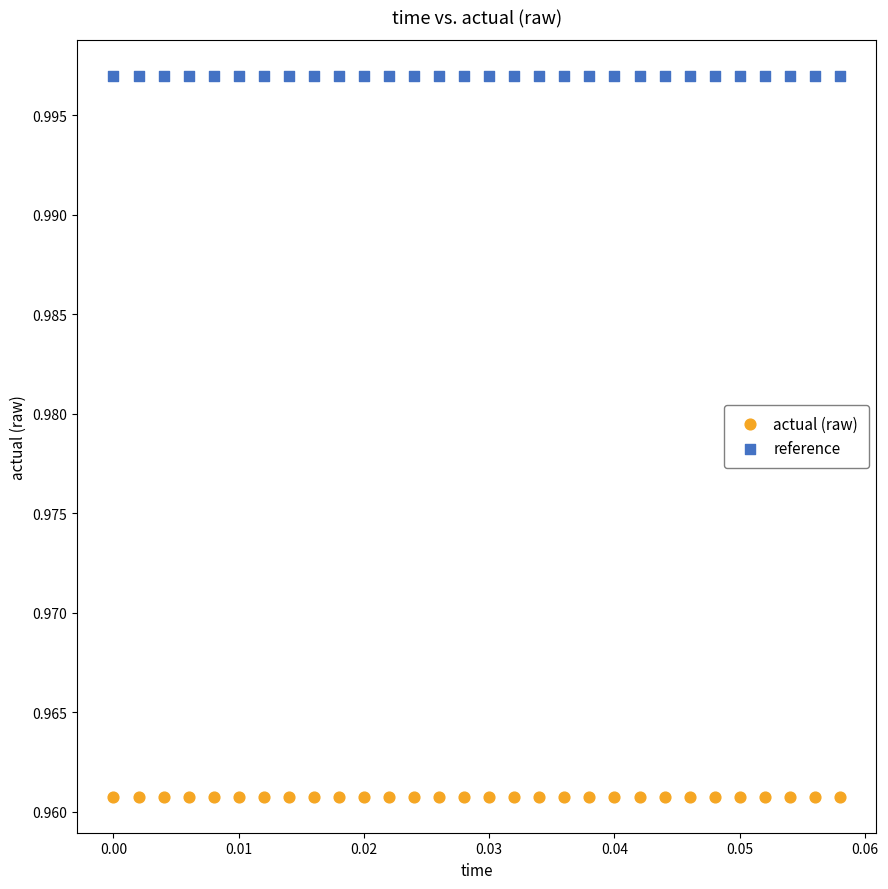

Which series contains the highest Y value?

reference